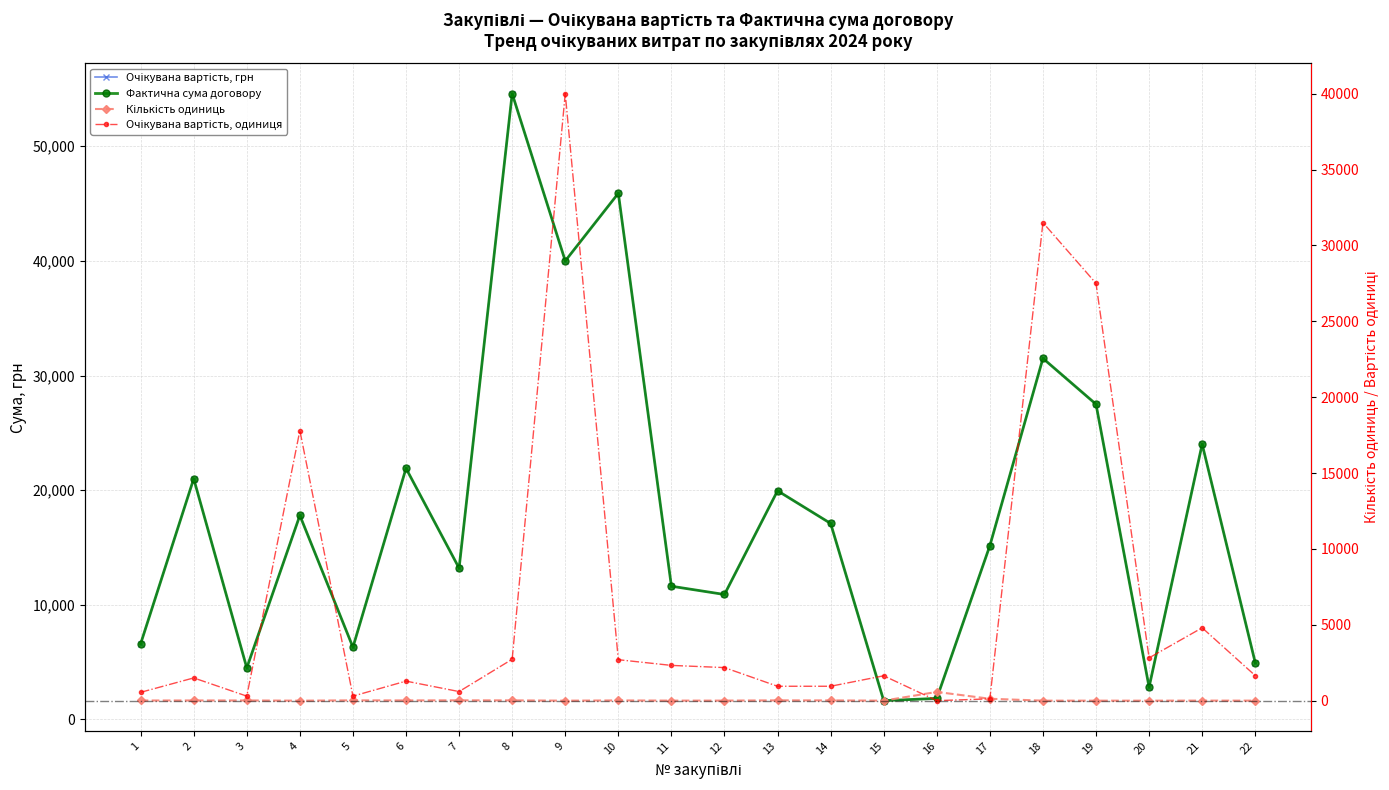

In Фактична сума договору, how many points are lower than both neighbors (excluding endpoints)?

7